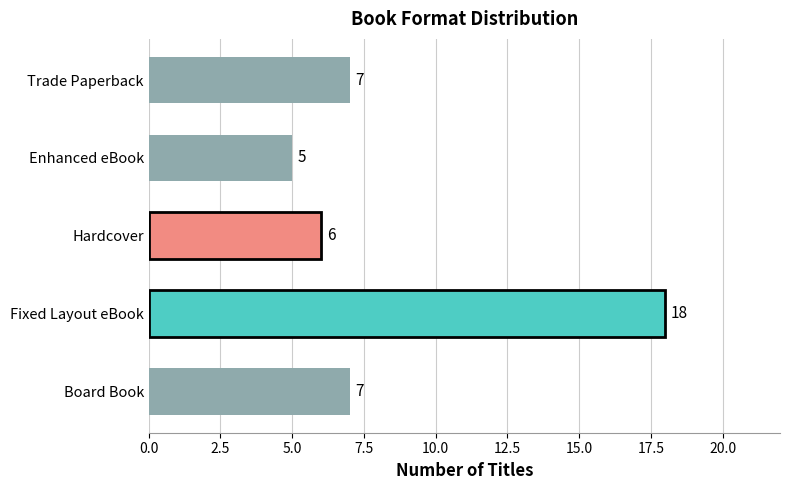

What is the sum of all values?

43